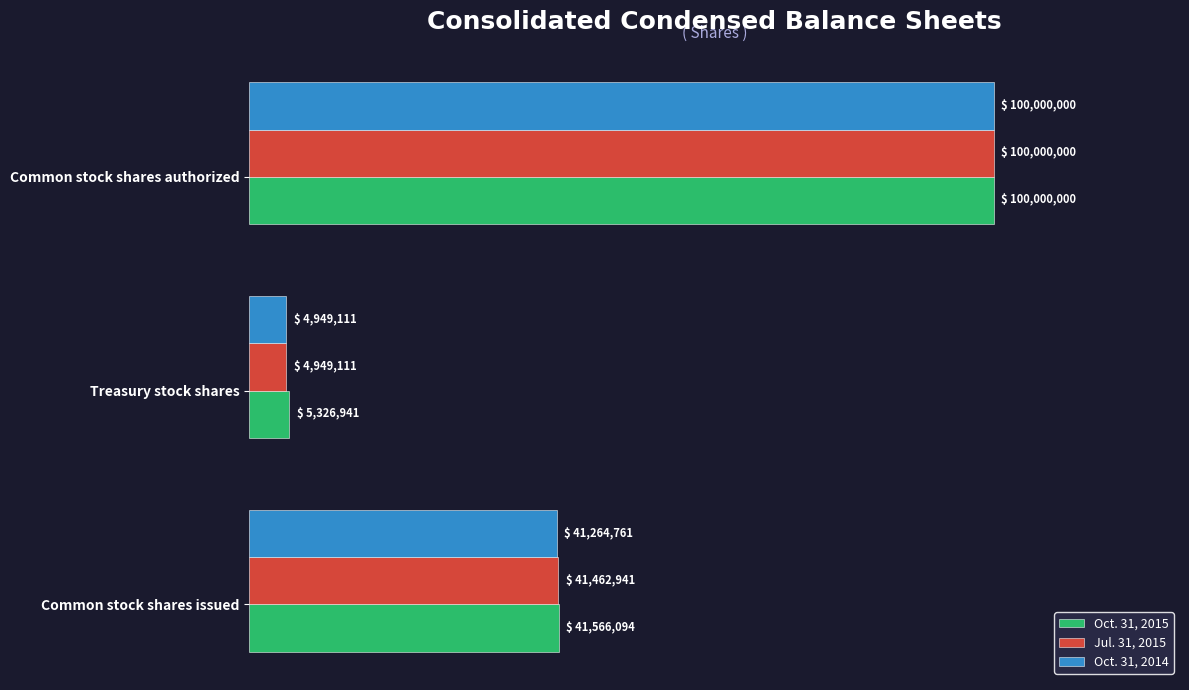

What are all the series names shown in the legend?

Oct. 31, 2015, Jul. 31, 2015, Oct. 31, 2014